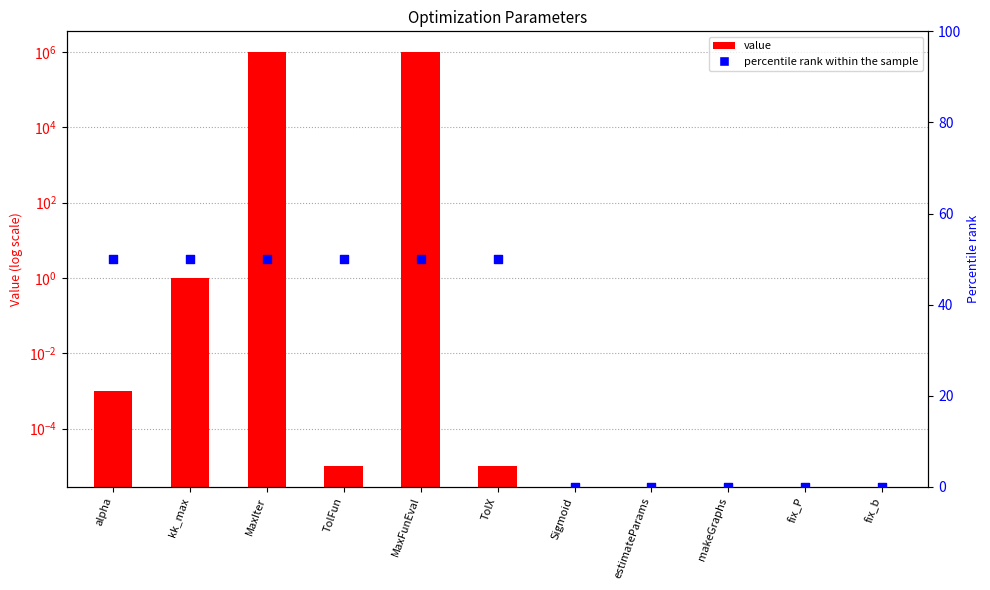

At which category is the sum across all series the highest?

MaxIter